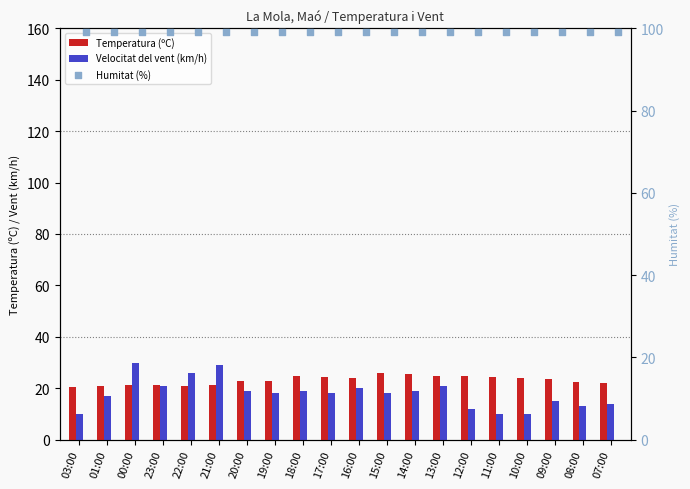

Which series has the widest spread of Y values?

Velocitat del vent (km/h)